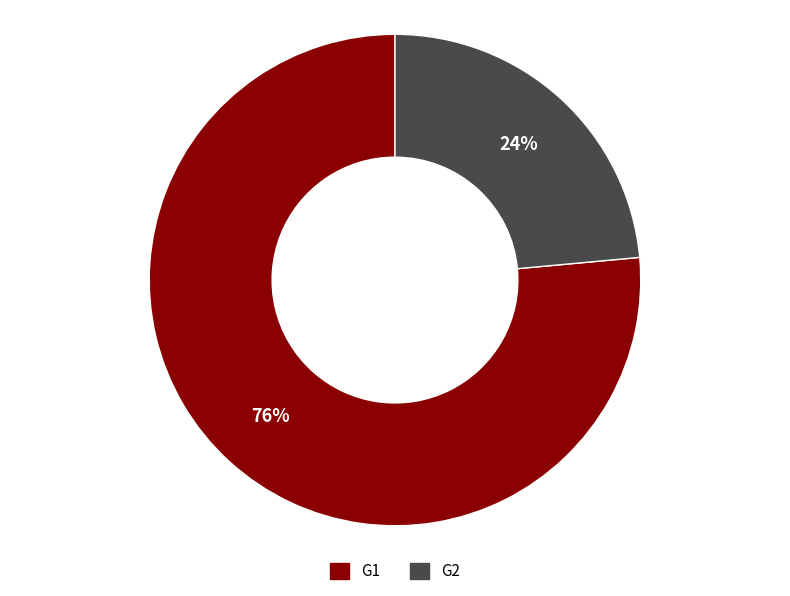

What is the majority slice?

G1